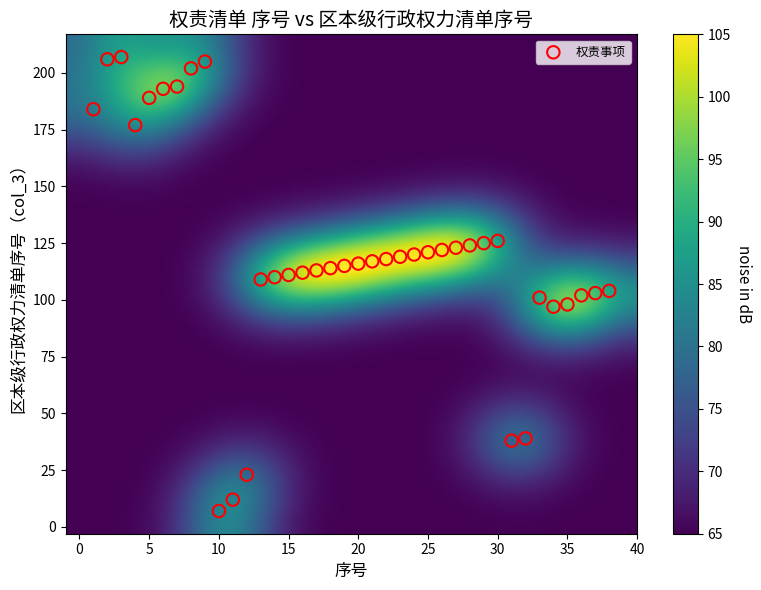

What is the range of Y values (max minus min)?

200